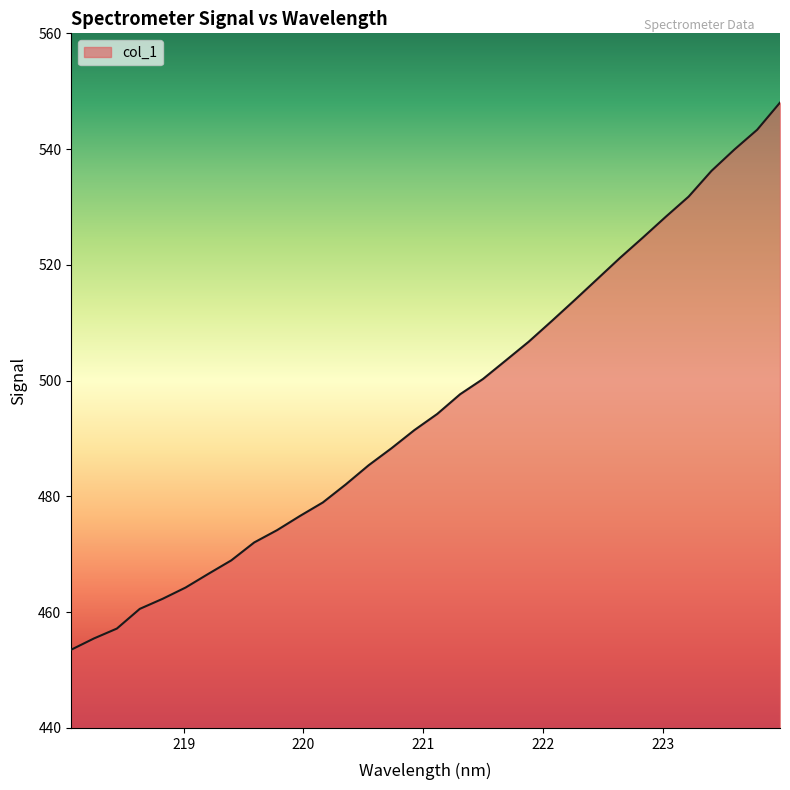

What is the difference between the maximum and minimum values?

94.5